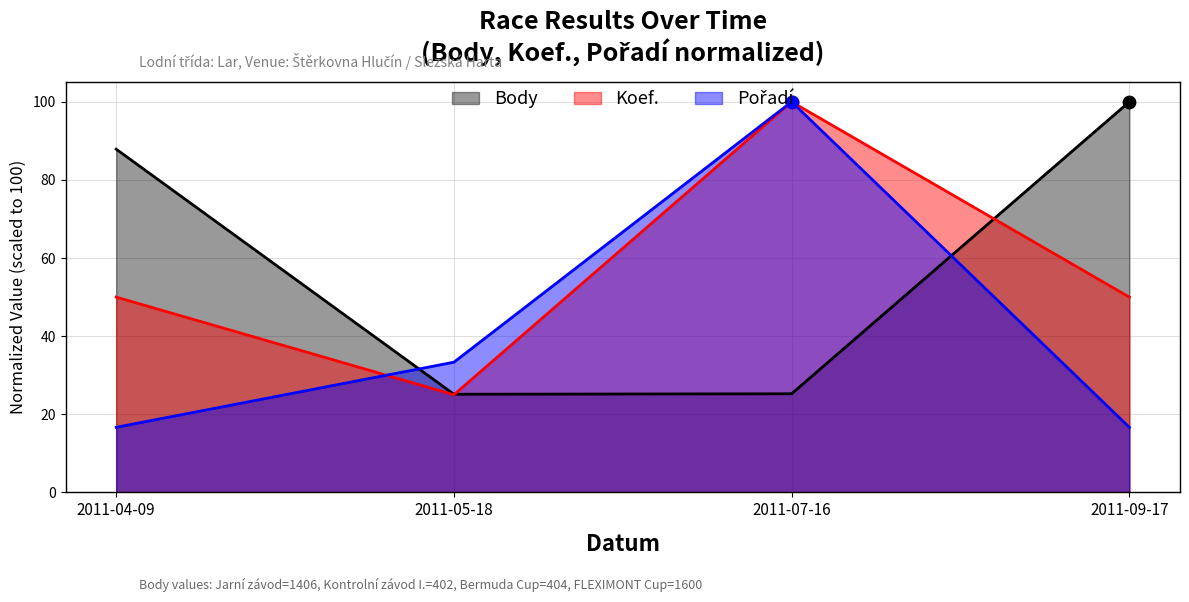

What are all the series names shown in the legend?

Body, Koef., Pořadí